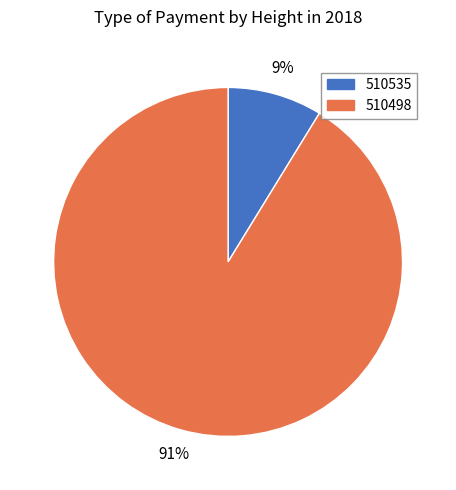

Which has a higher value, 510498 or 510535?

510498